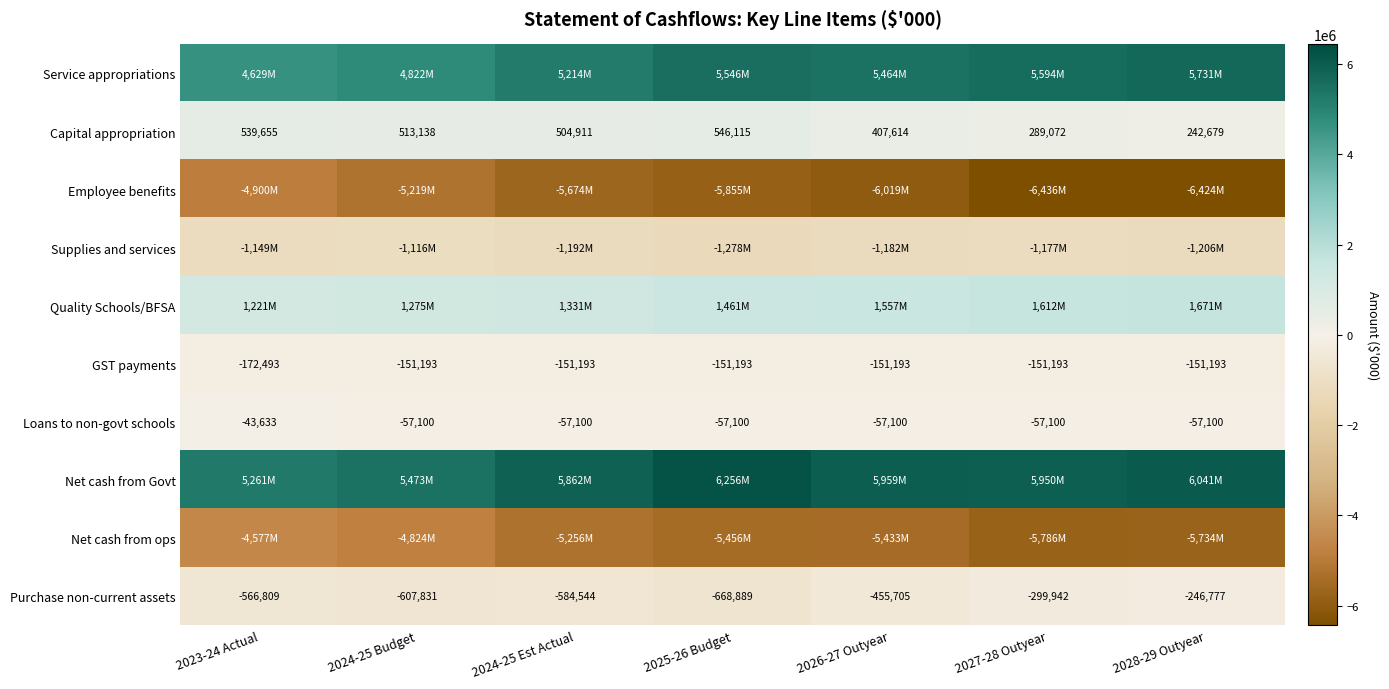

What is the difference between the highest and lowest values at 2023-24 Actual?

10160295